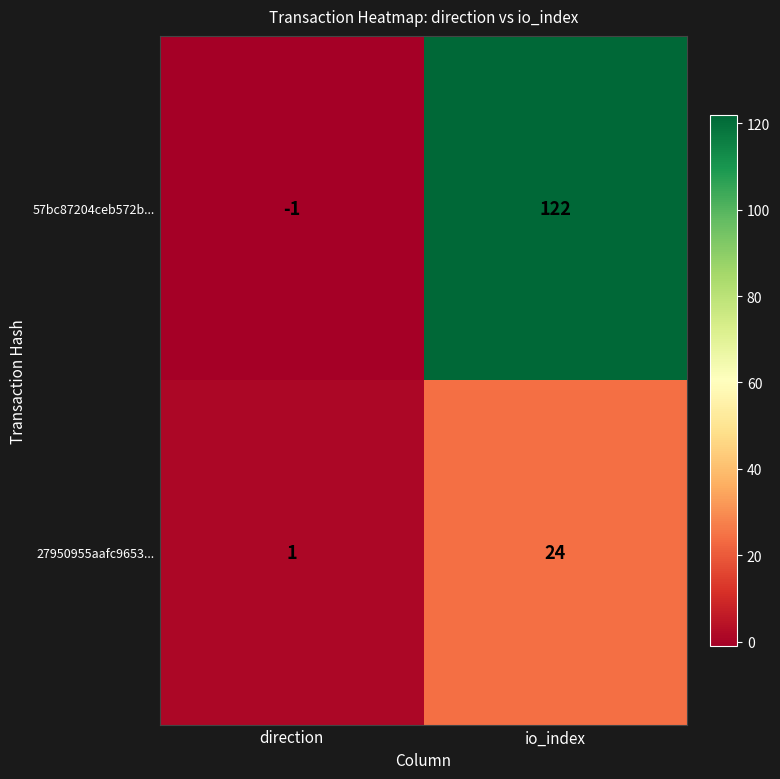

Between direction and io_index, which series saw the biggest shift?

57bc87204ceb572b...